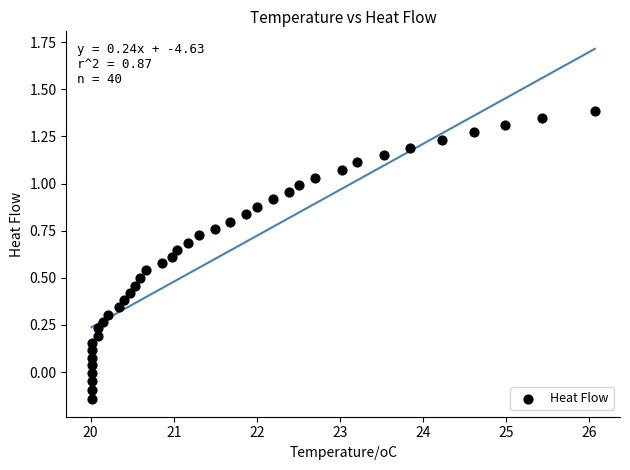

What is the range of Y values (max minus min)?

1.5